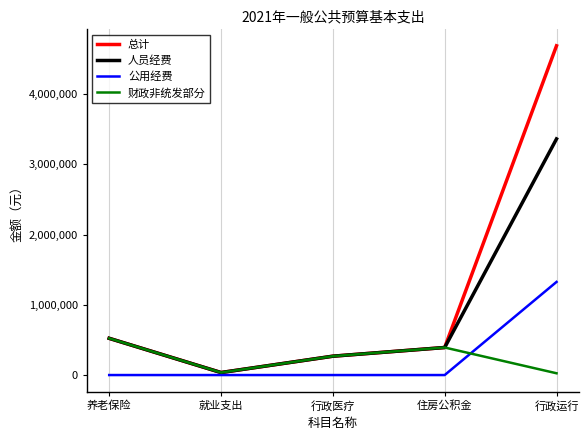

How many lines are shown in the chart?

4